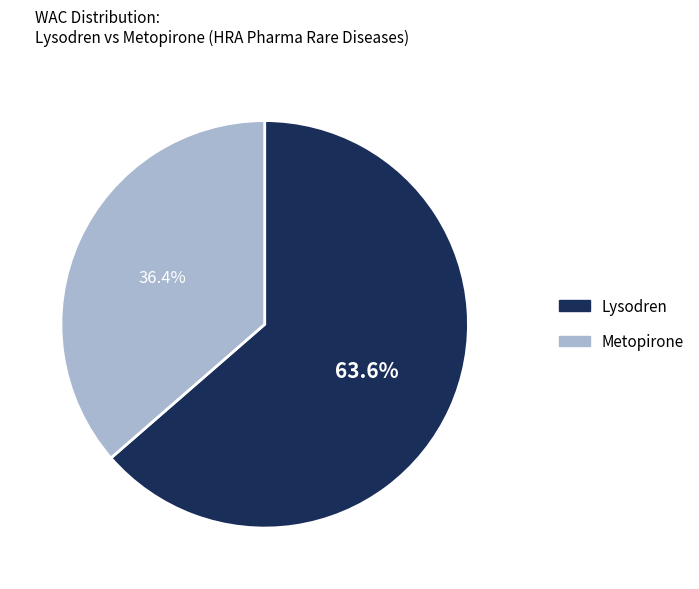

How many segments does this pie chart have?

2